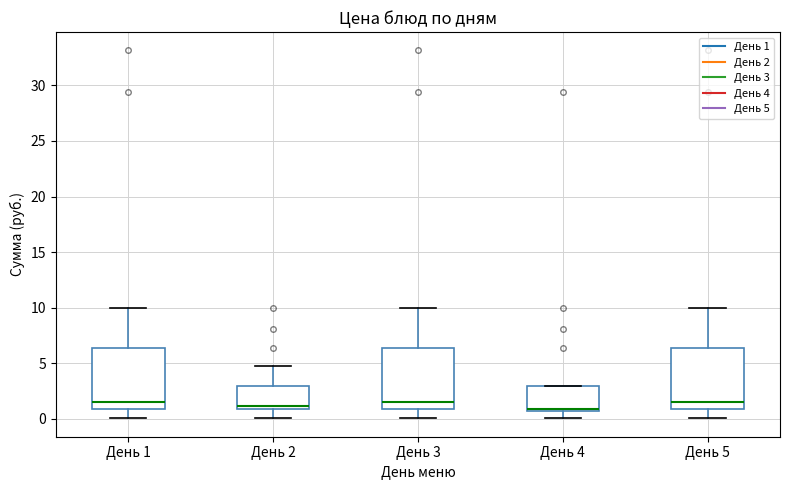

Where does the lower whisker of the box for День 3 end on the y-axis? The values are not printed on the chart, so give them approximately, as read against the axis.

0.0